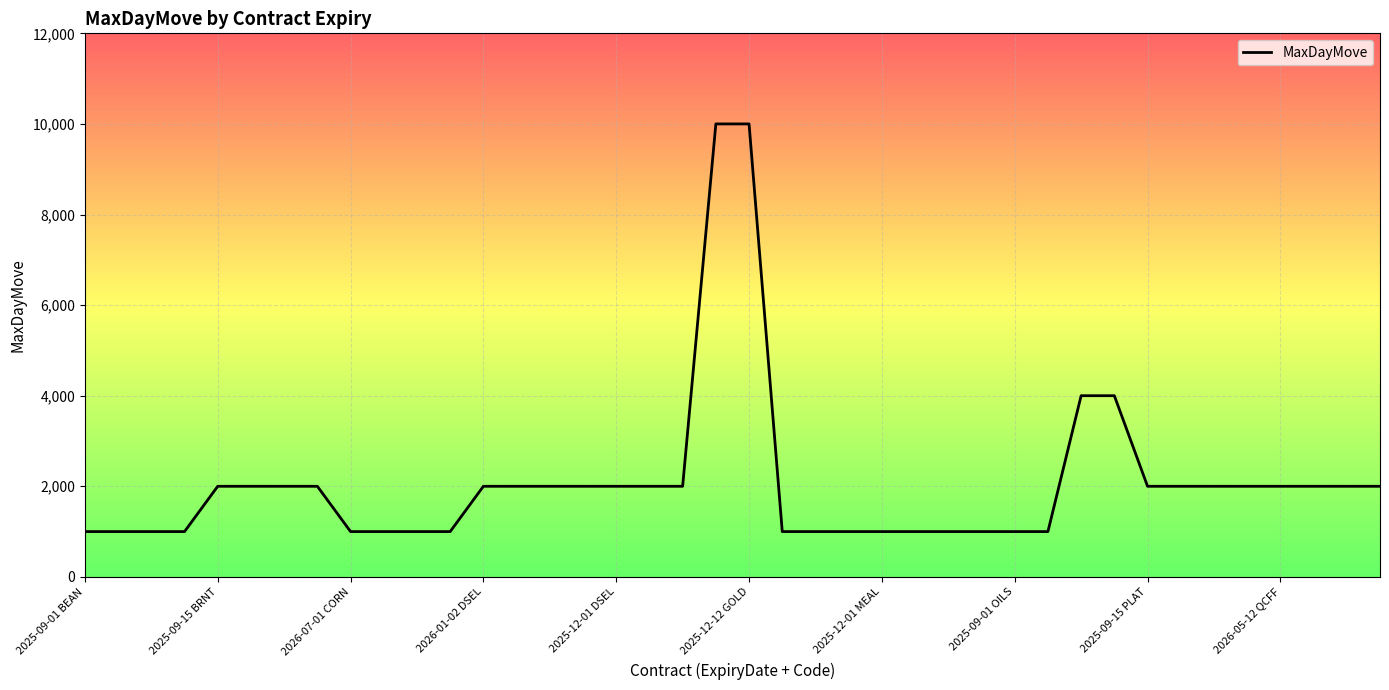

What is the maximum value shown in the chart?

10000